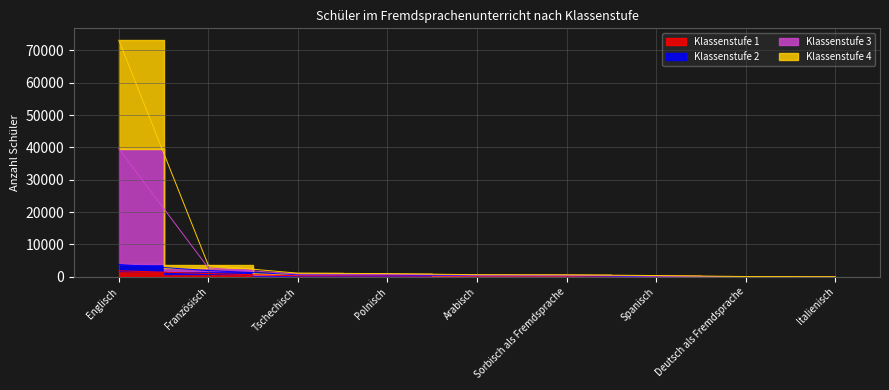

What is the difference between the Klassenstufe 1 values at Spanisch and Sorbisch als Fremdsprache?

175